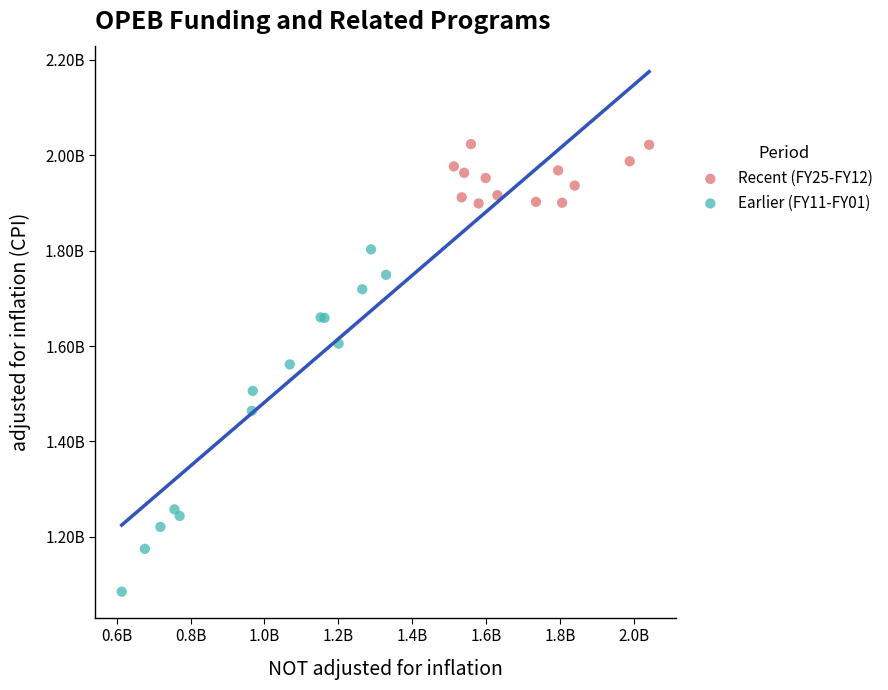

What are all the series names shown in the legend?

Recent (FY25-FY12), Earlier (FY11-FY01)